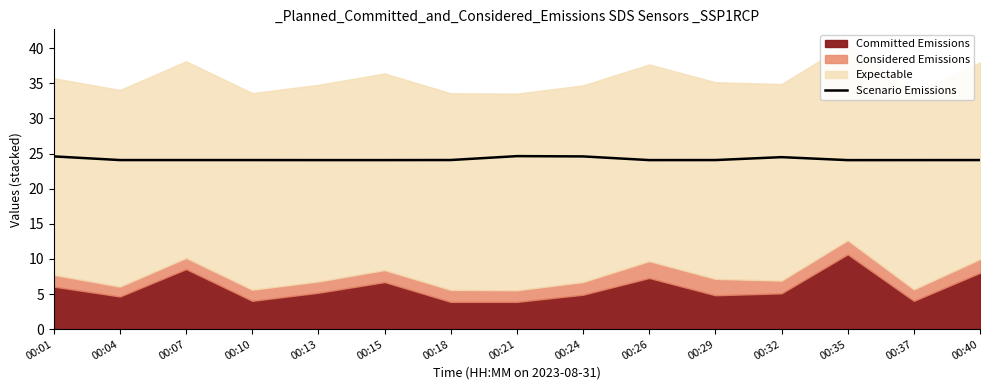

Count the number of categories in the chart.

15